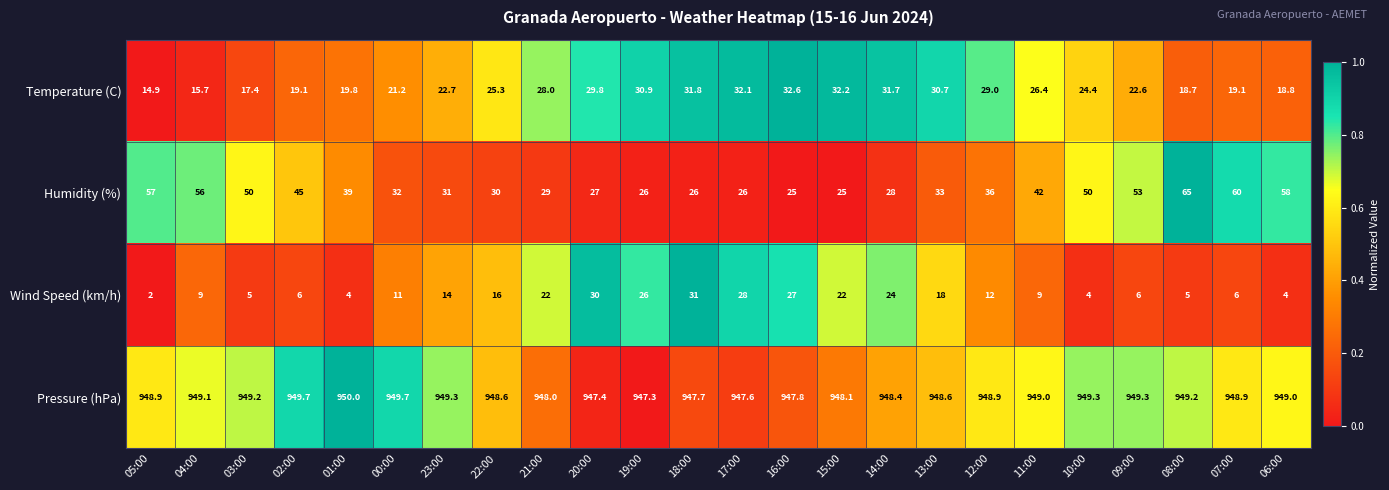

The value of Temperature (C) at 11:00 is 26.4. True or false?

True